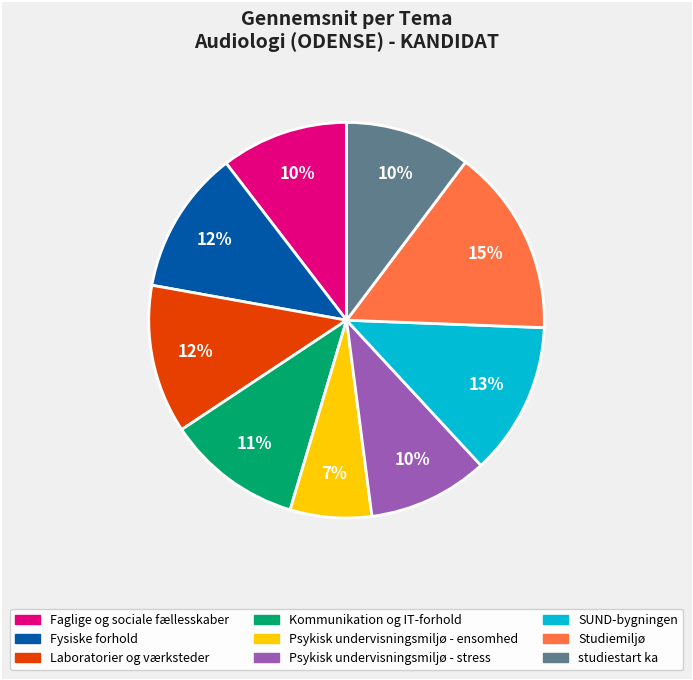

Is there any slice that represents more than half of the pie?

No